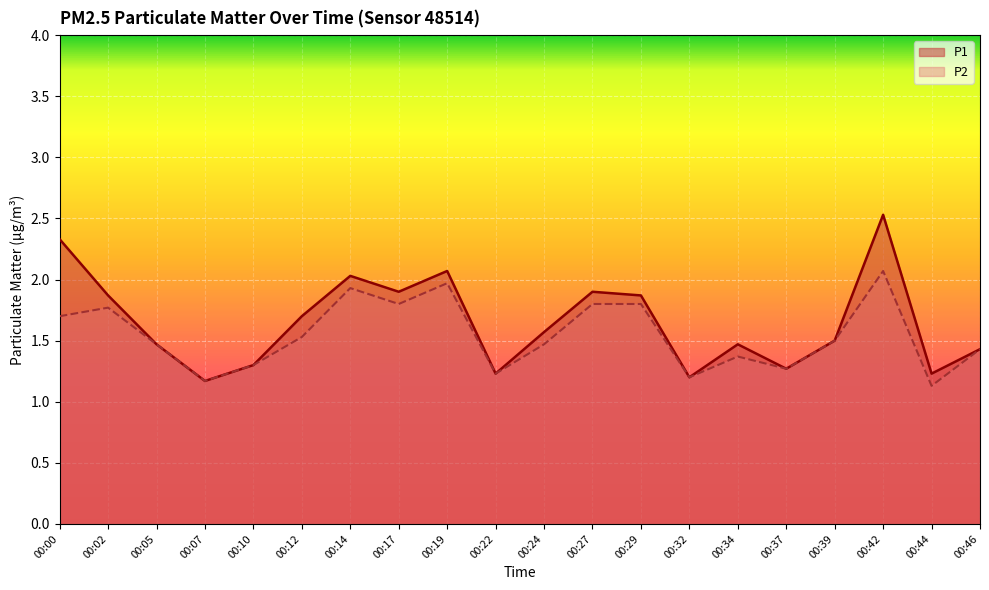

At which category does P2 reach its first local peak?

00:02